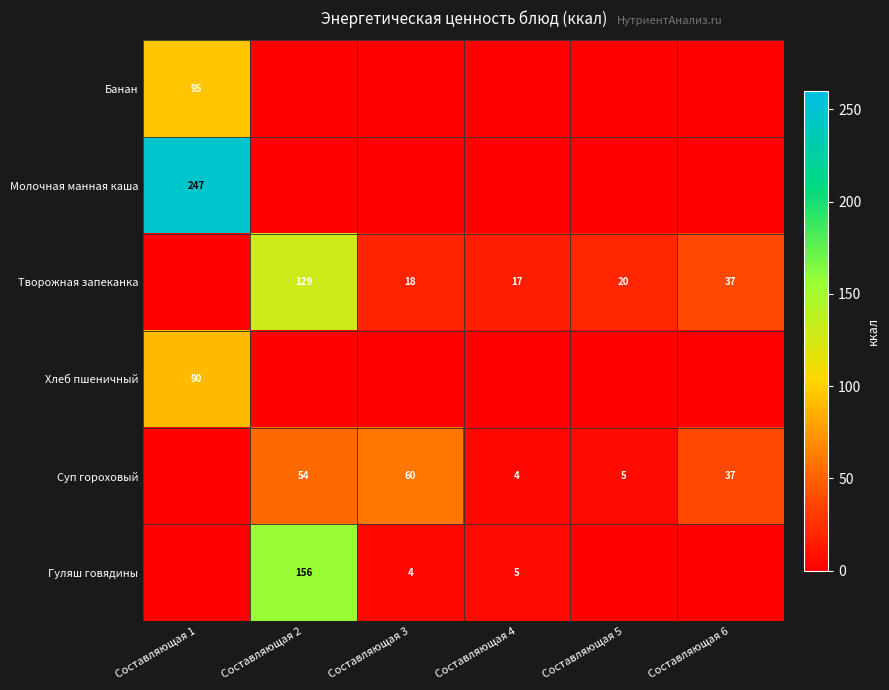

Is it true that Банан equals 95 at Составляющая 1?

True